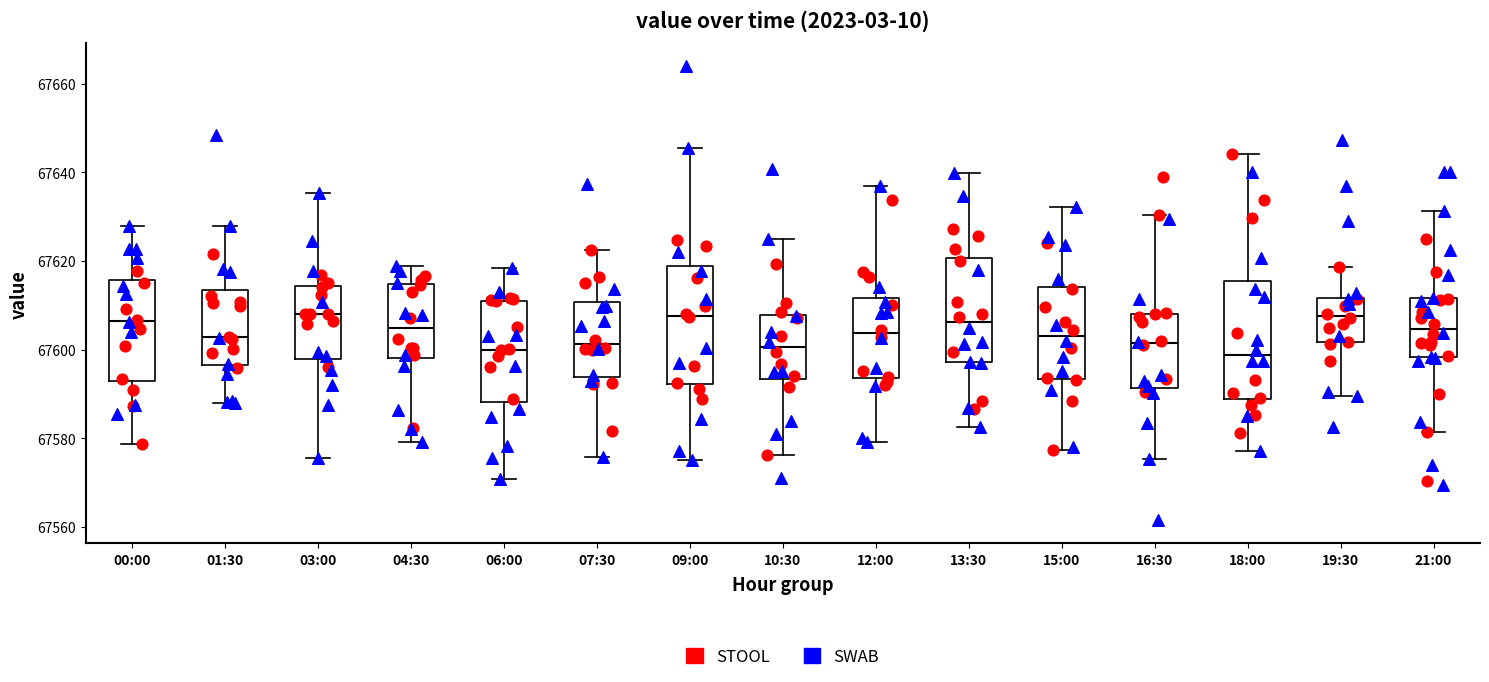

Where does the lower whisker of the box for 10:30 end on the y-axis? The values are not printed on the chart, so give them approximately, as read against the axis.

67576